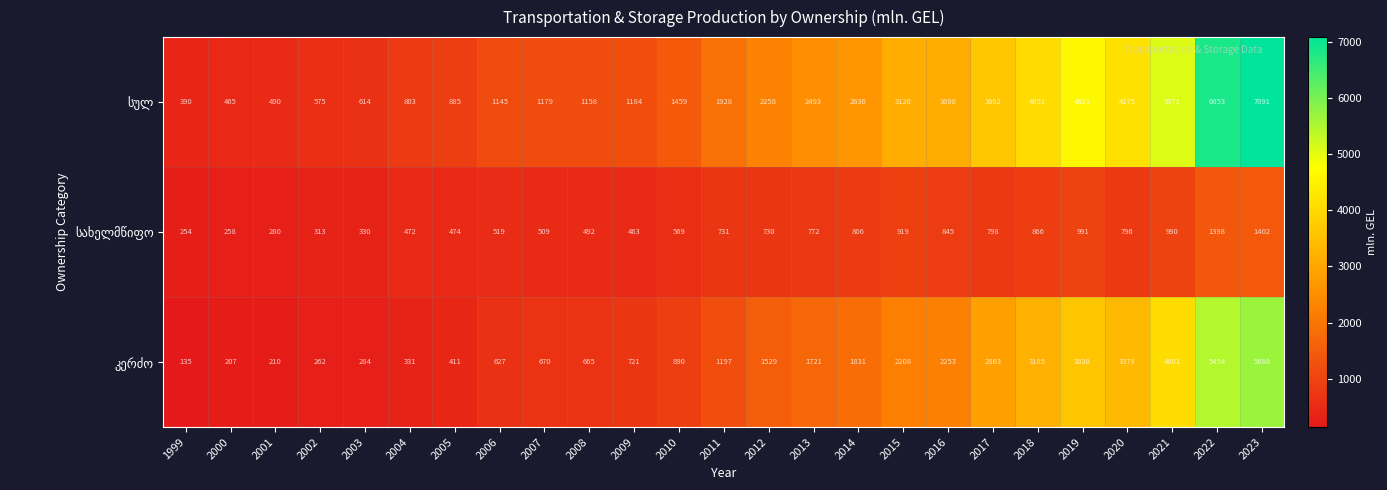

At which category does the chart reach its peak across all series?

2023